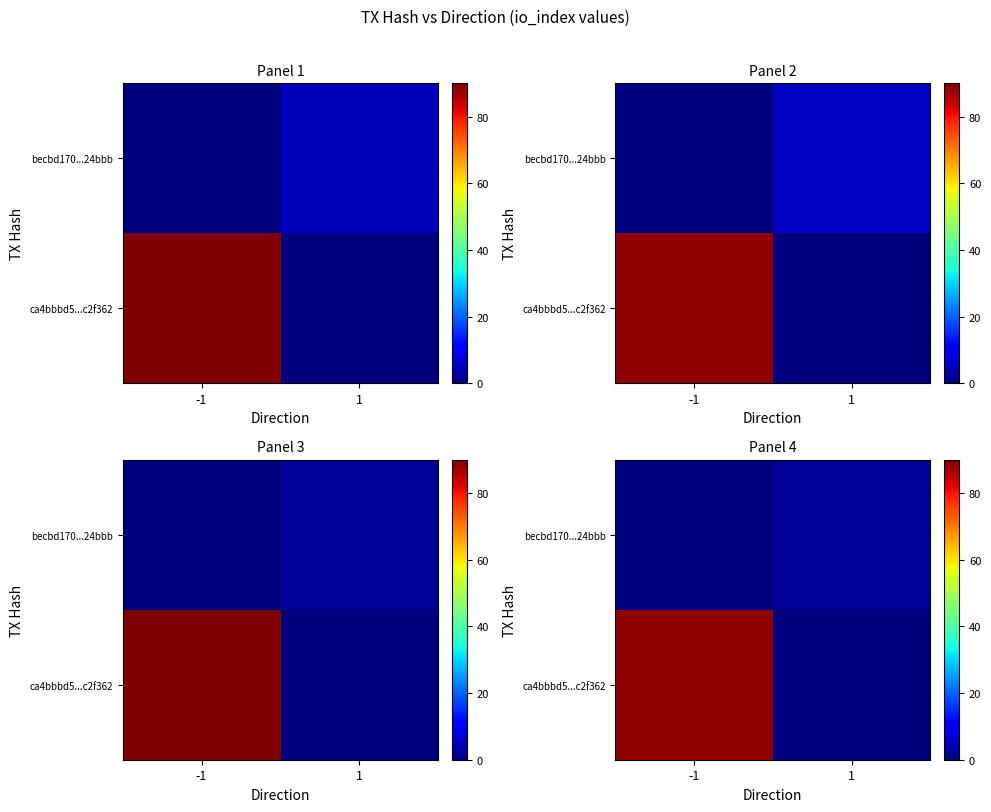

What is the spread (max minus min) of values at 1?

2.1